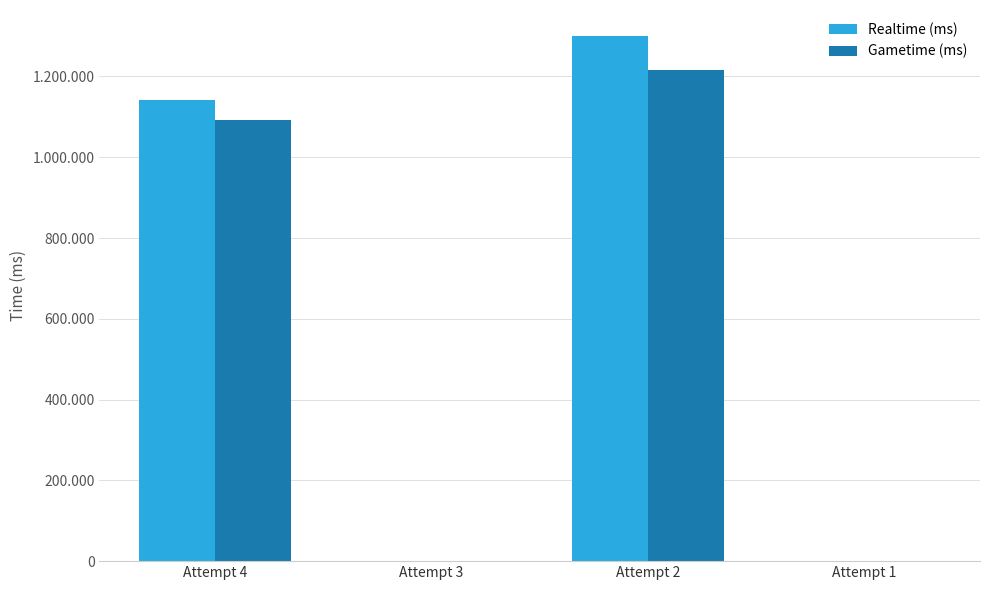

Which category has the highest value in the Gametime (ms) series?

Attempt 2